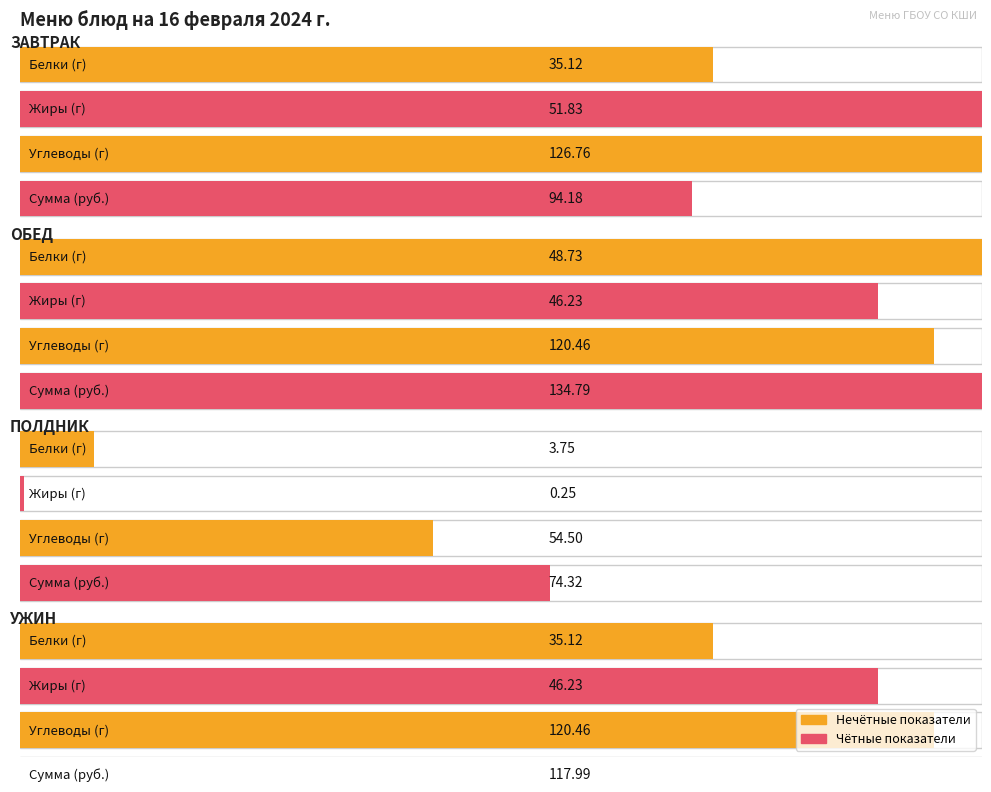

What position from the left is завтрак?

1